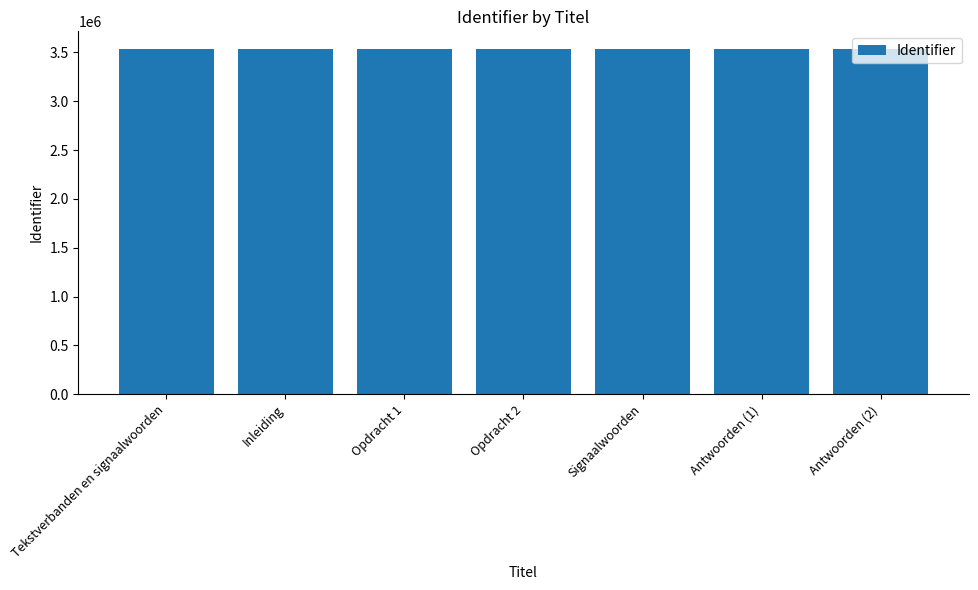

What is the greatest value displayed?

3539034